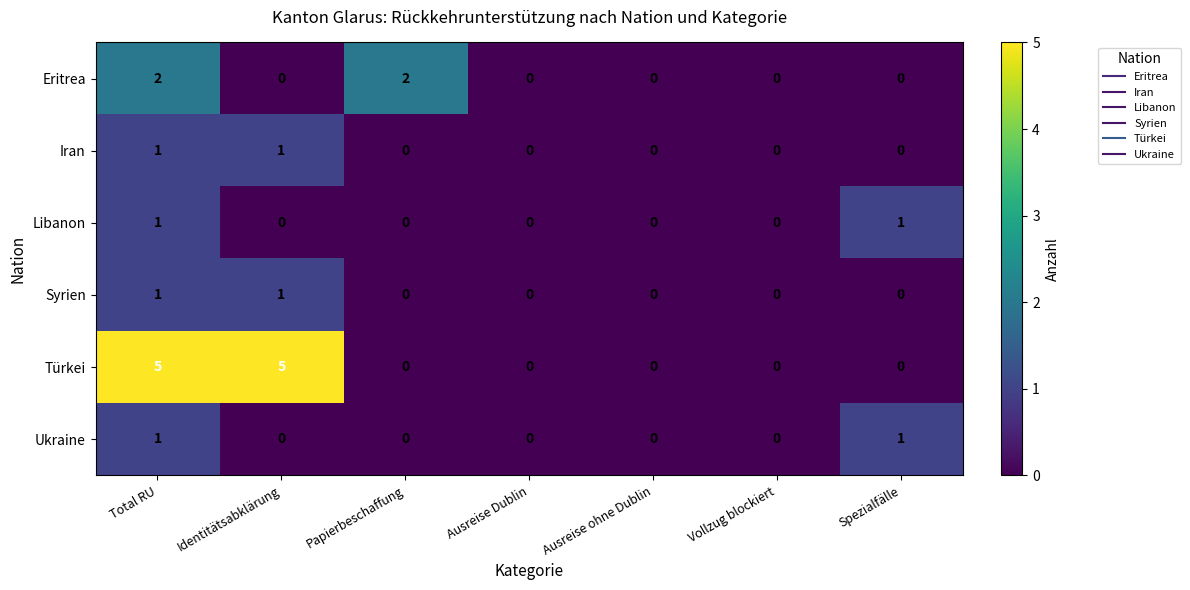

How many Türkei values are between 0 and 5?

7